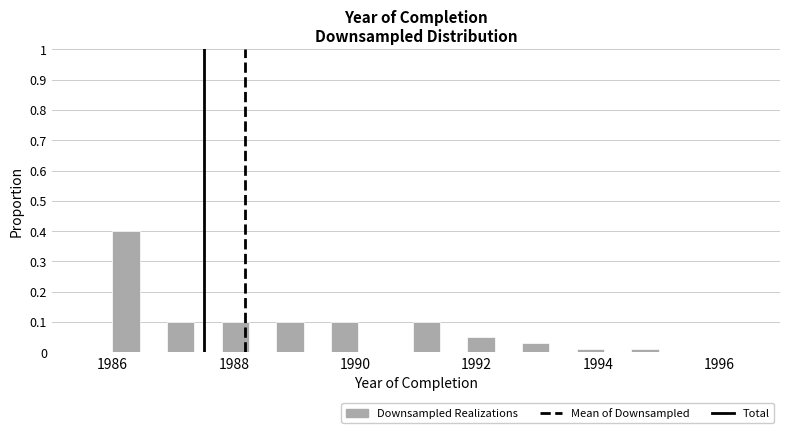

Around what value on the x-axis is the tallest bar? Give the approximate position of its centre, as read against the axis.

1986.2